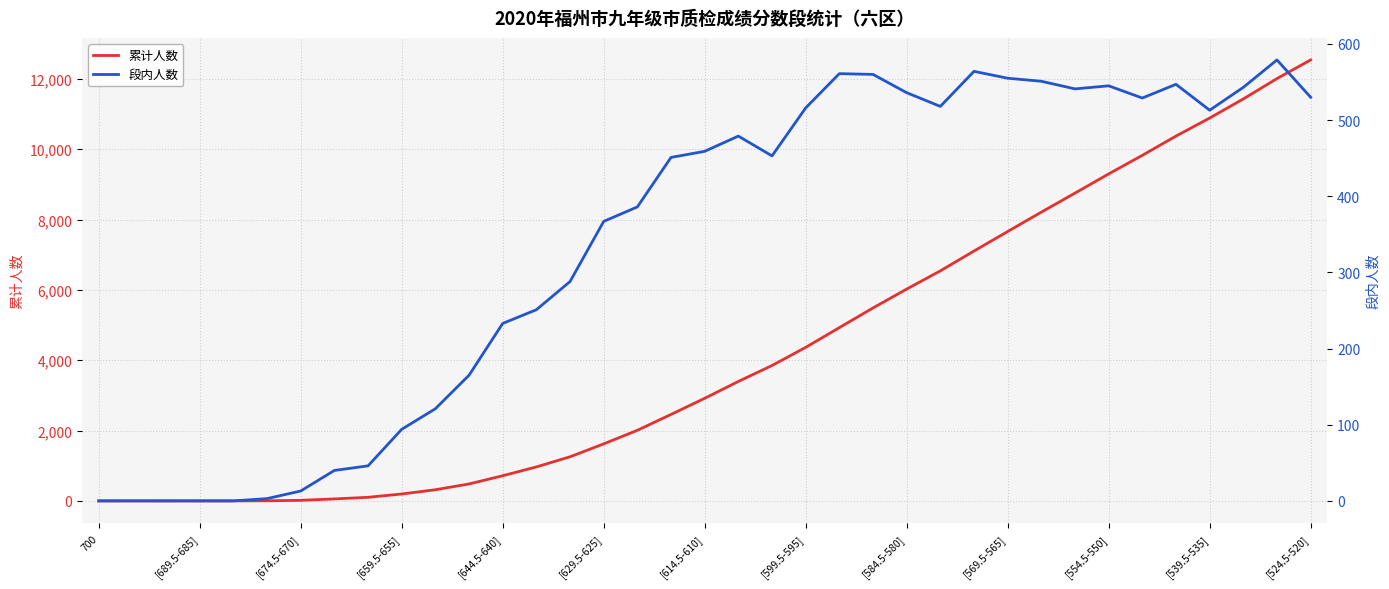

True or false: 累计人数 and 段内人数 cross at least once.

False